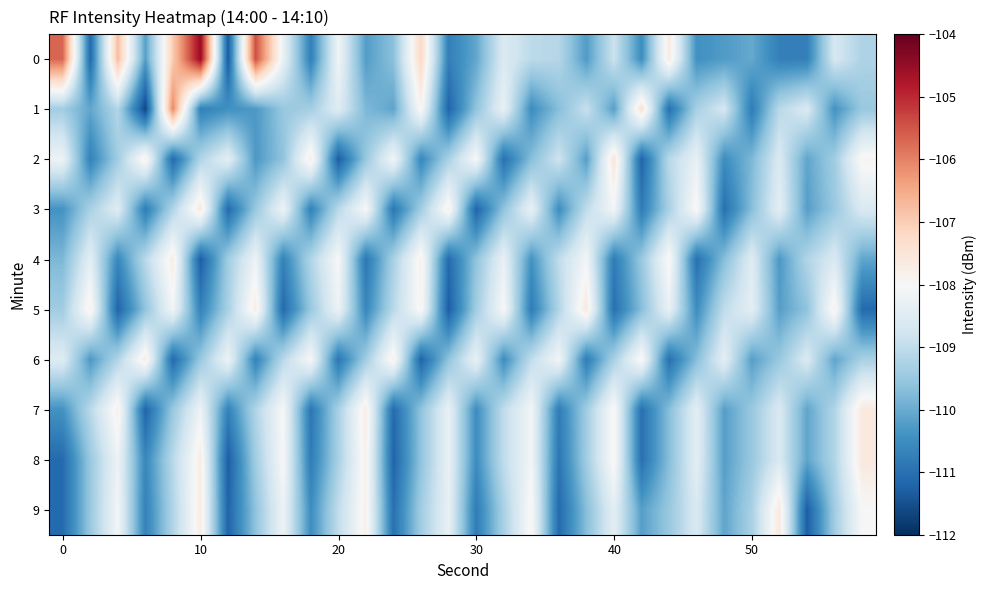

At how many categories does at least one series exceed -107?

5